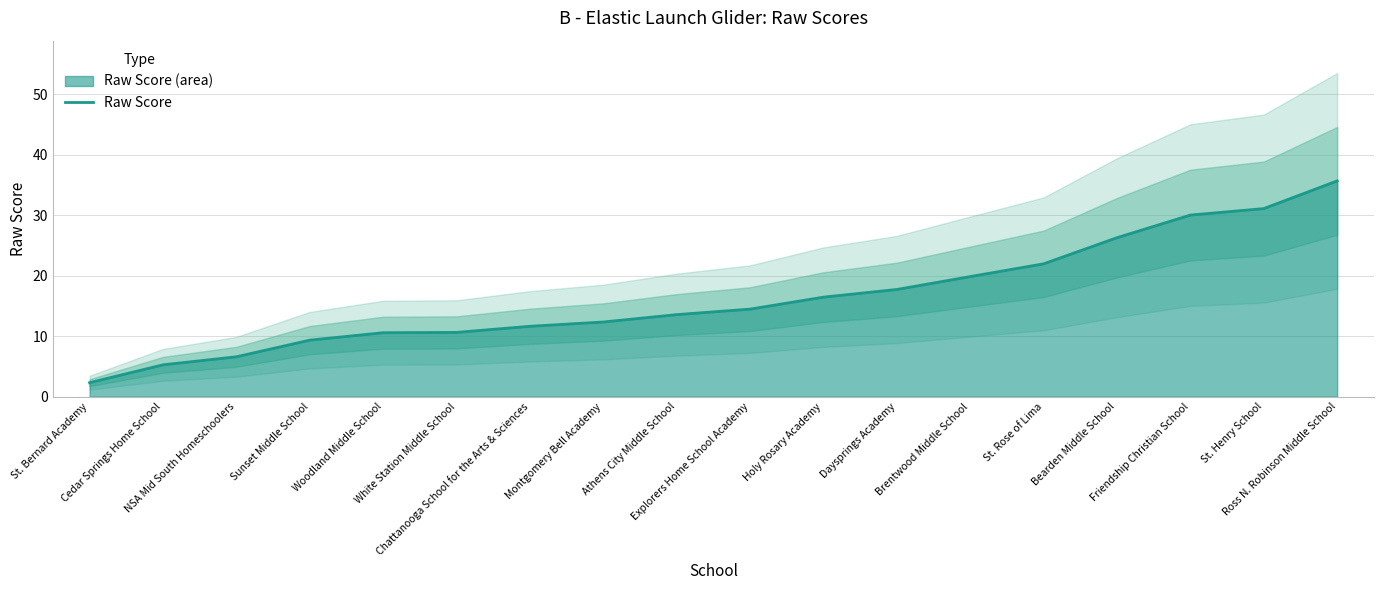

What is the label of the 3rd point from the left?

NSA Mid South Homeschoolers